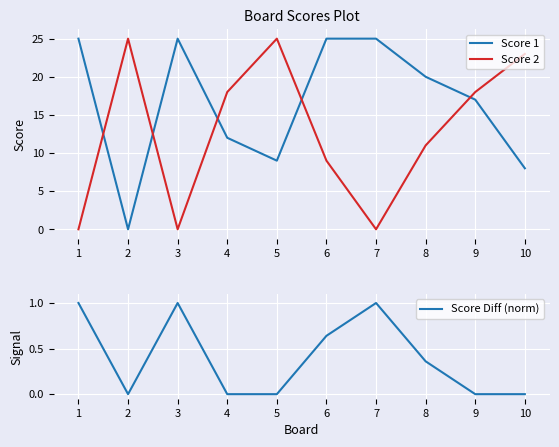

Count the number of data series in this chart.

3